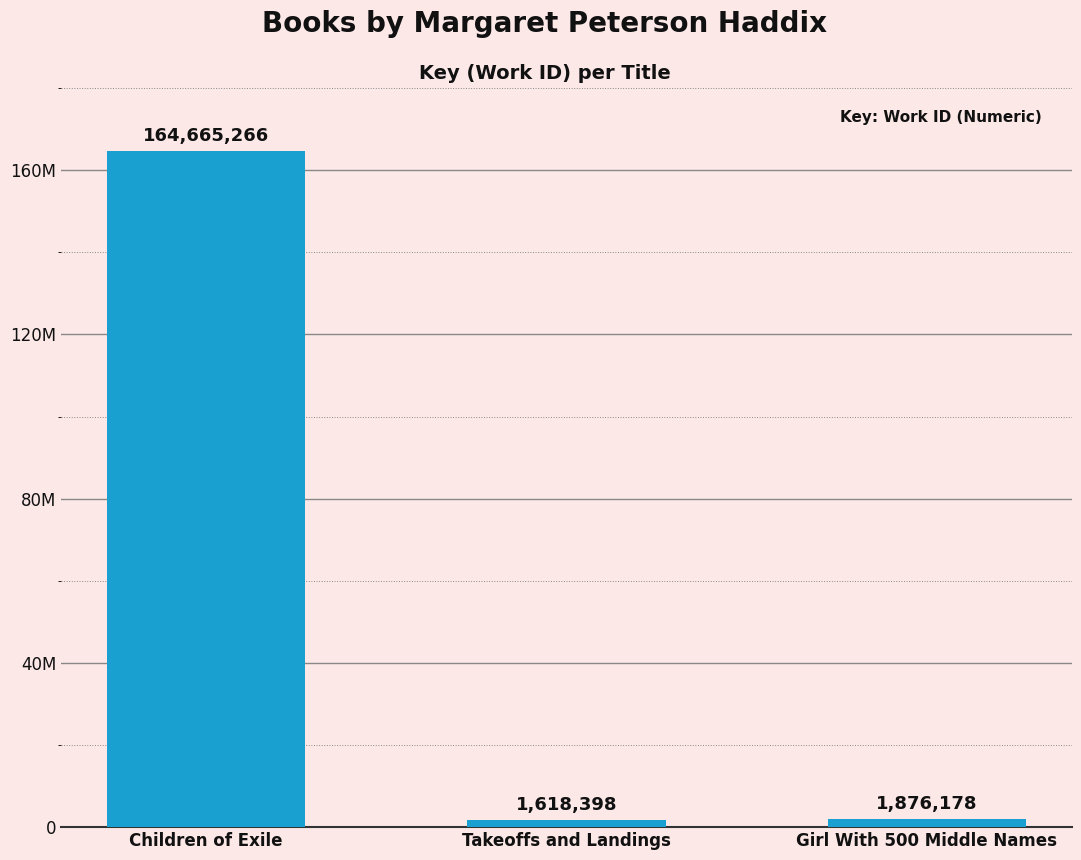

What is the value of the 3rd bar from the left?

1876178